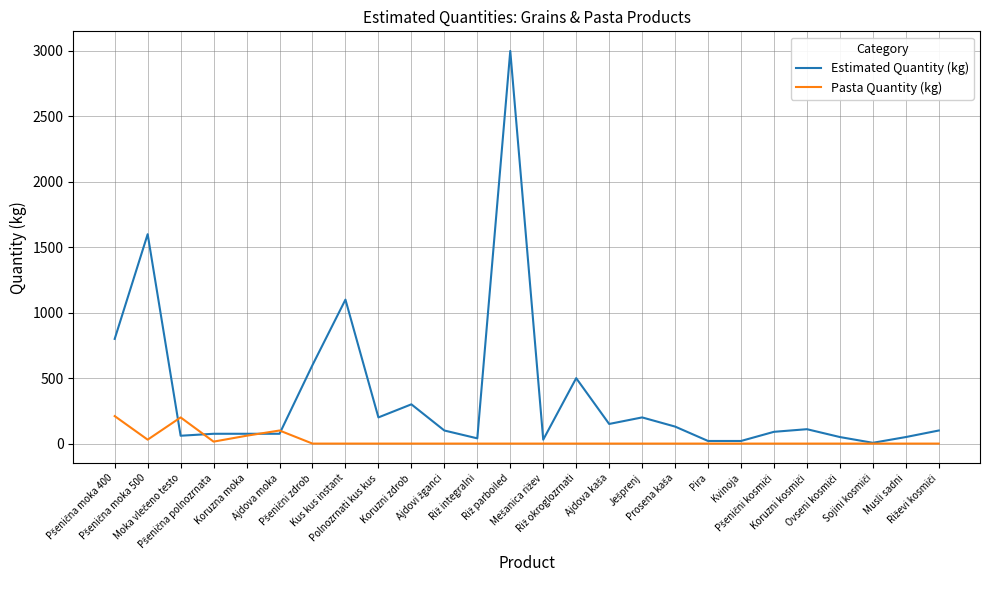

What is the highest value of the Pasta Quantity (kg) series?

210